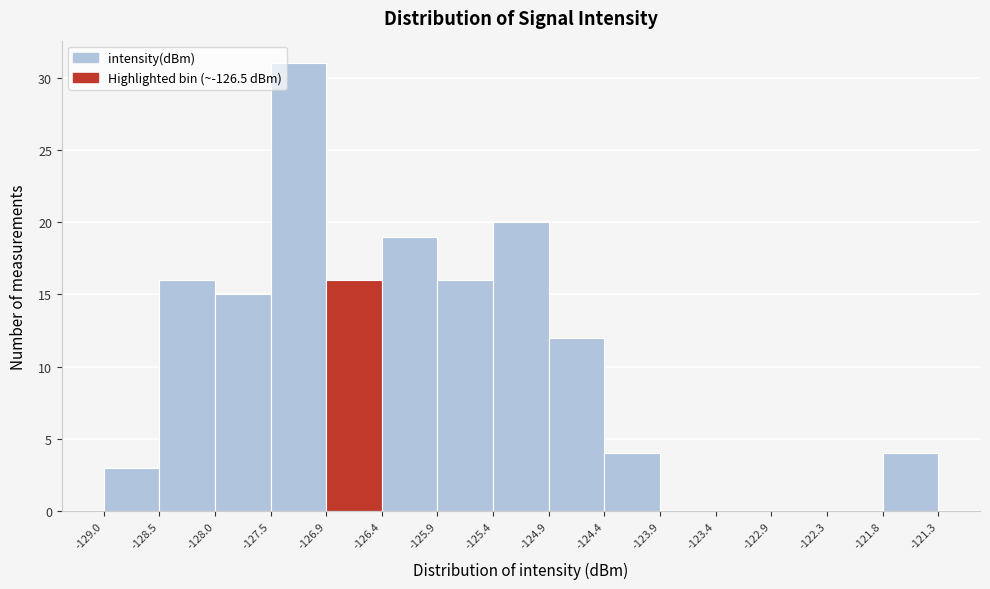

How tall is the bar that spans -127.5 to -126.9 on the x-axis? The values are not printed on the chart, so give them approximately, as read against the axis.

31